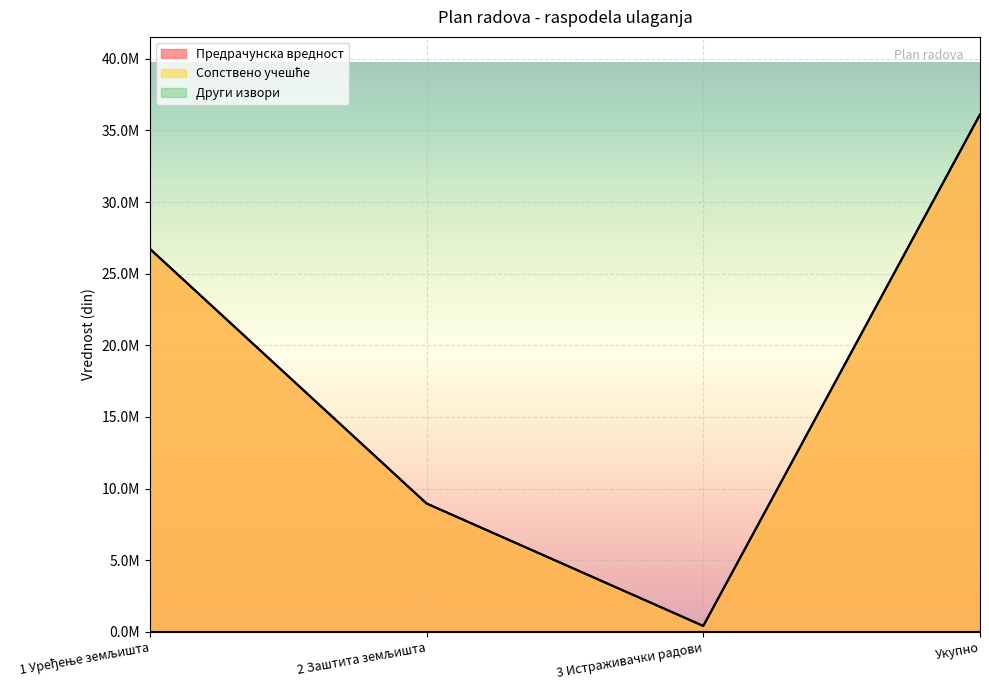

What is the smallest value displayed?

413125.5